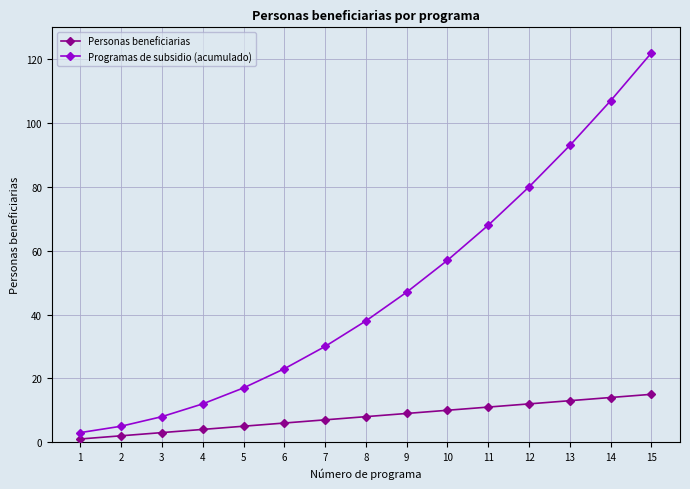

What are all the series names shown in the legend?

Personas beneficiarias, Programas de subsidio (acumulado)